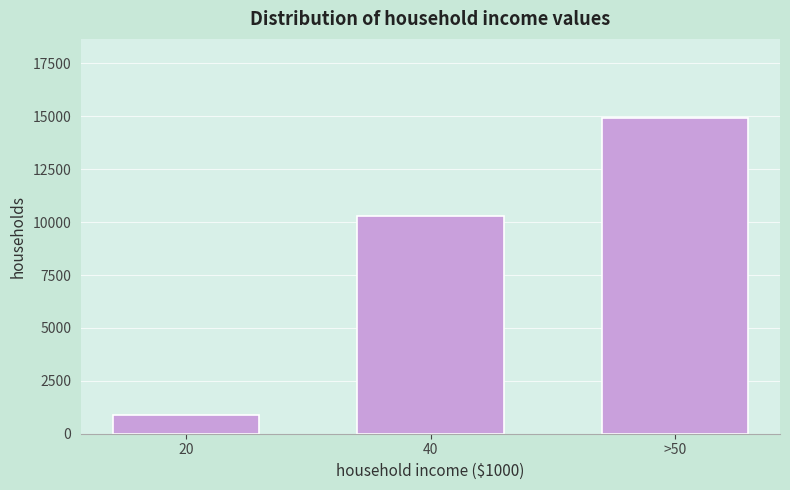

Reading left to right, list all the values displayed in this chart.

886	10311	14930